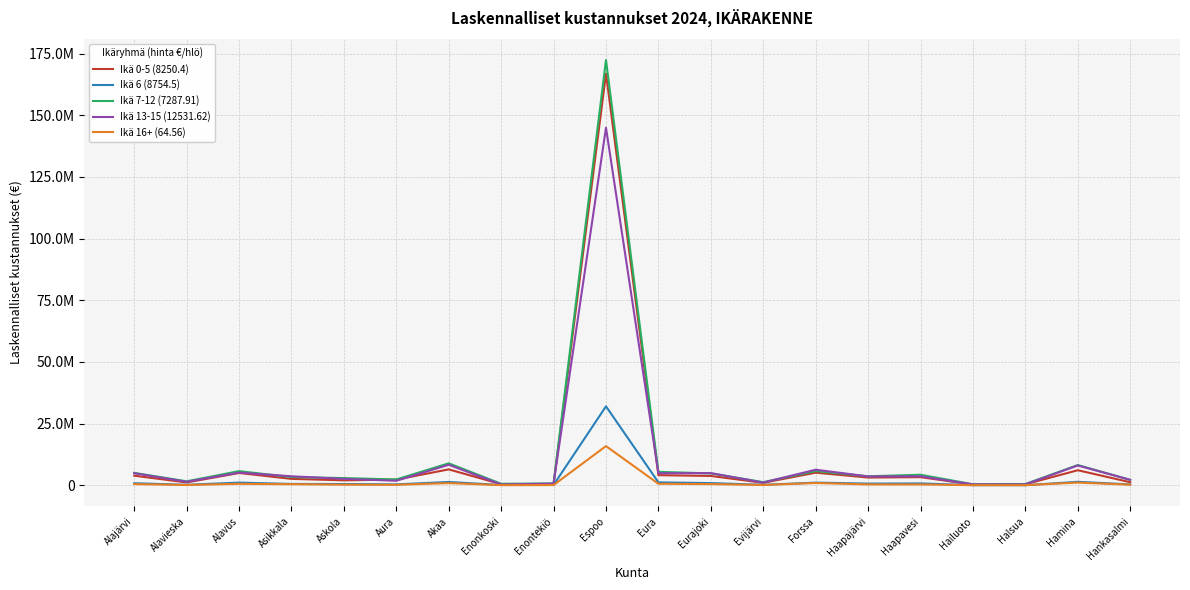

Is this an area chart (filled region under the line)?

No